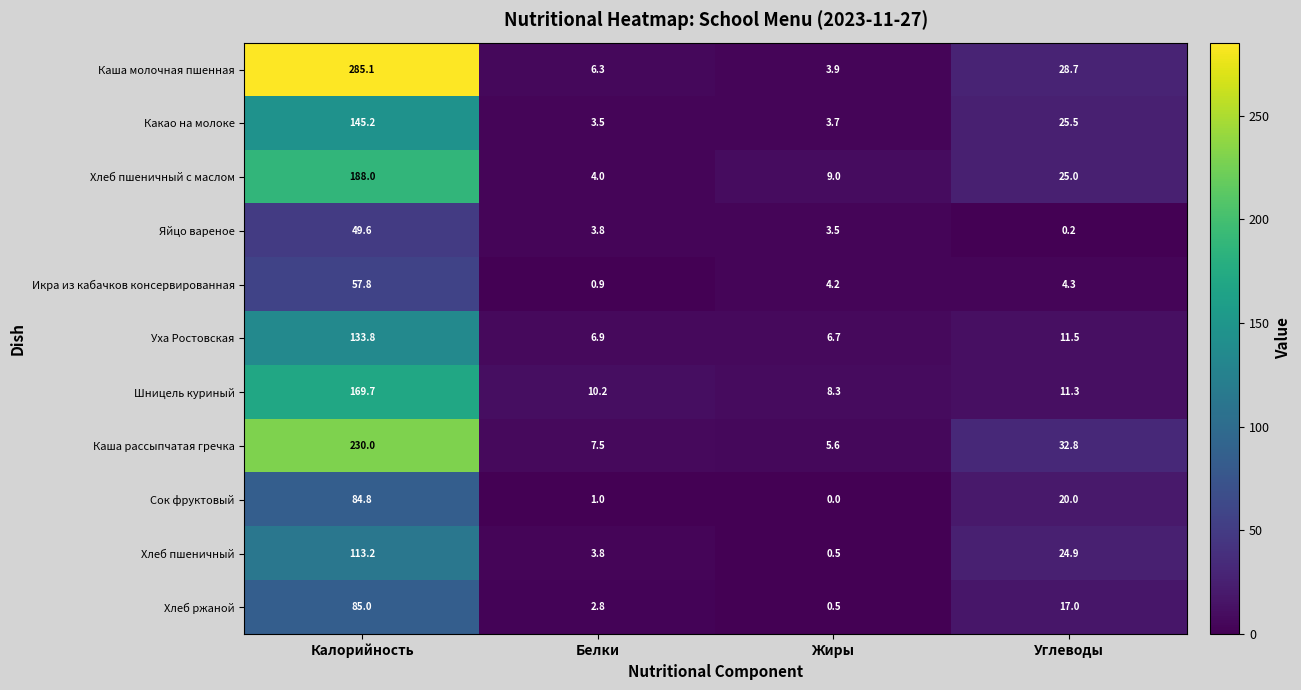

What is the sum of all Хлеб ржаной values?

105.3